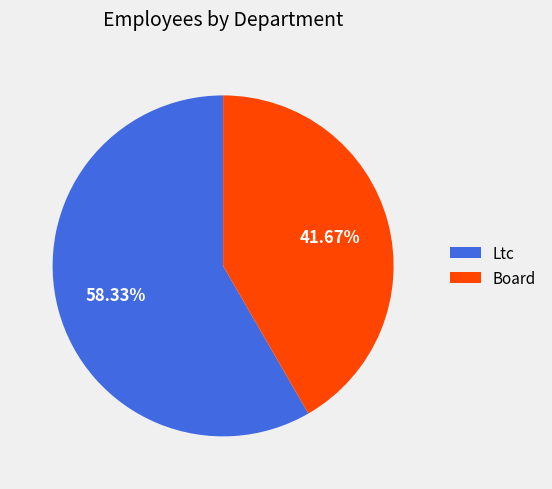

Is it true that Ltc is 49% of the pie?

False